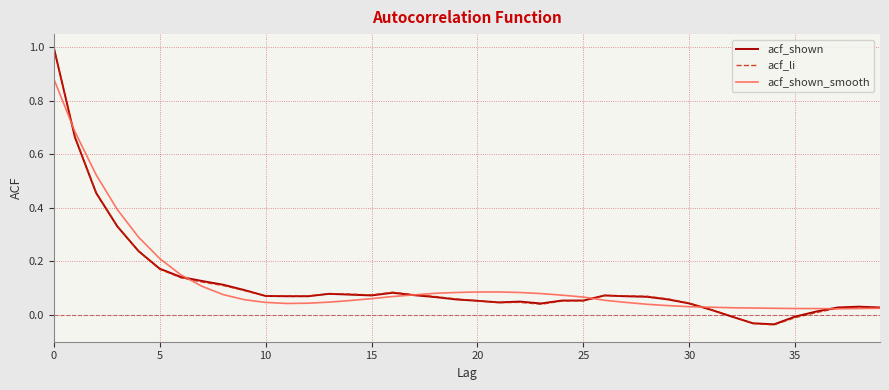

Is this an area chart (filled region under the line)?

No